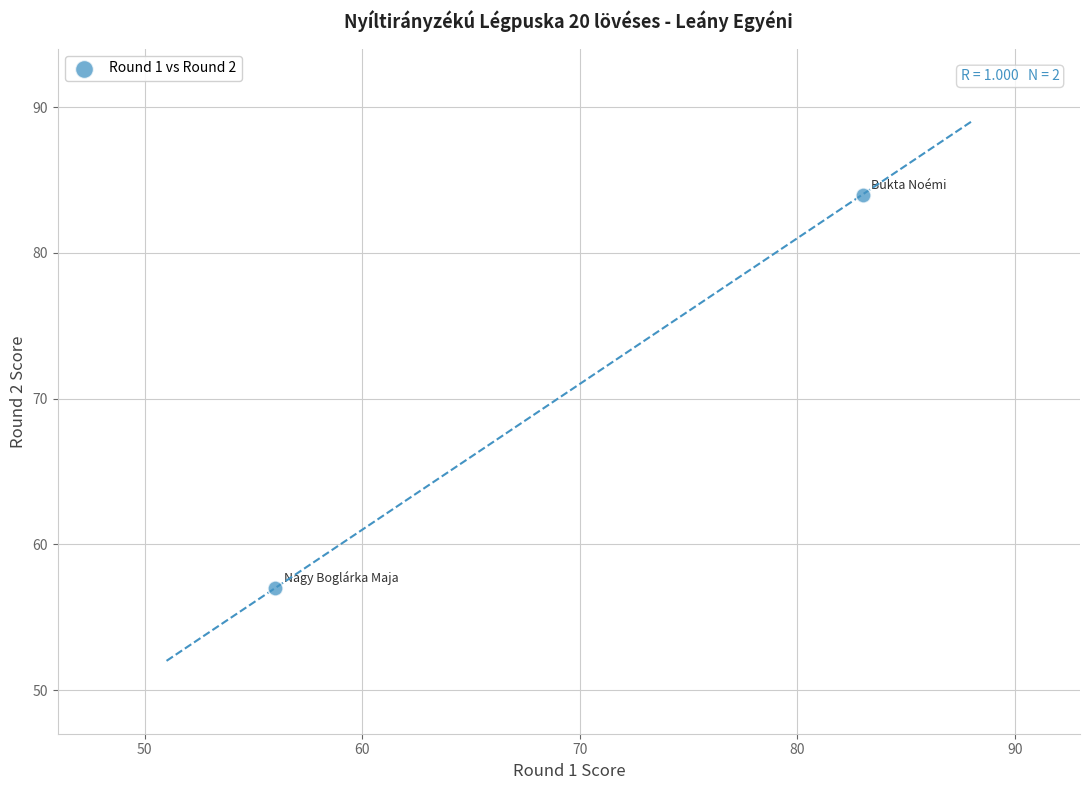

What Y value in the scatter plot is closest to 70?

57